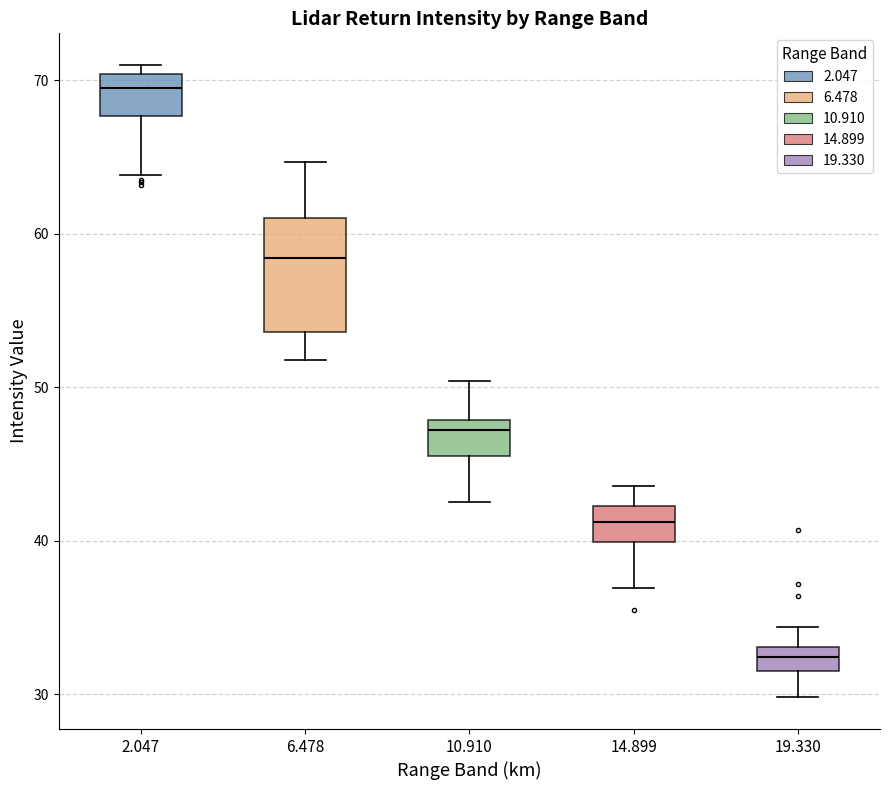

Reading left to right, read every box against the y-axis: the position of its median line, the range the box covers, and the ends of its whiskers. The values are not printed on the chart, so give them approximately, as read against the axis.

2.047: median 70 (just below the box's upper edge), box 68 to 70, whiskers 64 to 71
6.478: median 58, box 54 to 61, whiskers 52 to 65
10.910: median 47, box 46 to 48, whiskers 43 to 50
14.899: median 41, box 40 to 42, whiskers 37 to 44
19.330: median 32 (inside the box), box 32 to 33, whiskers 30 to 34